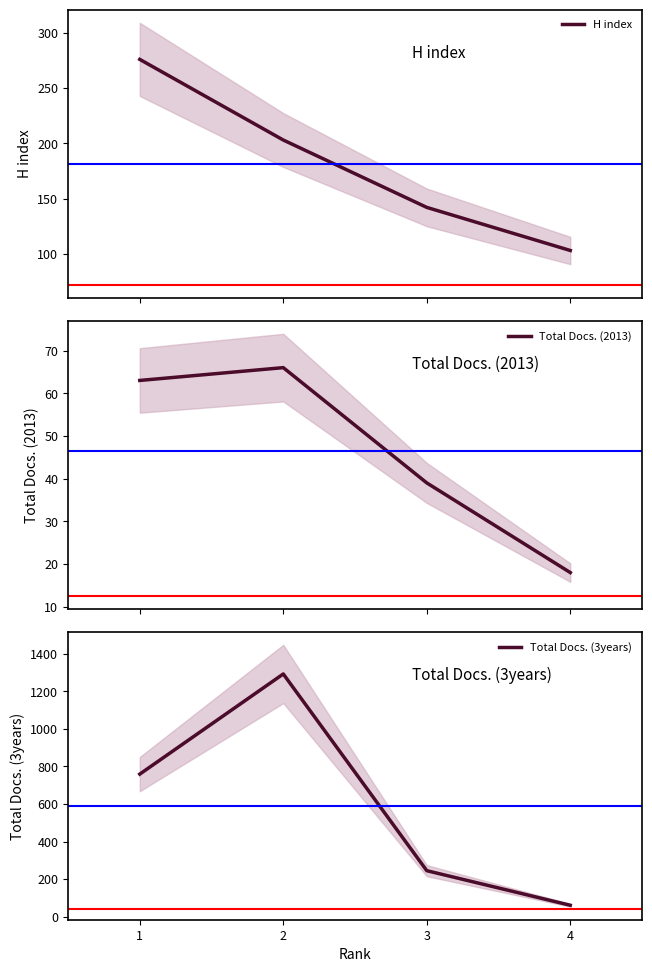

List the labels in order of Total Docs. (3years) value, largest first.

2, 1, 3, 4